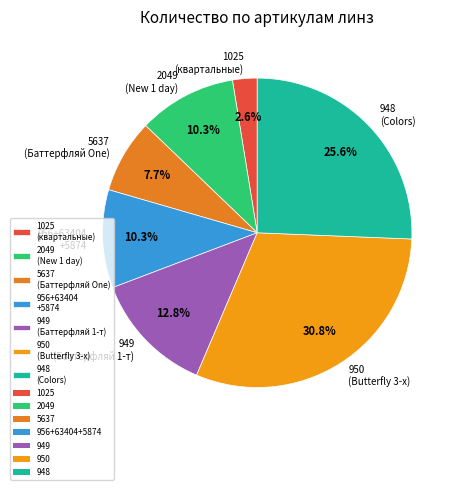

Is there a majority slice in this chart?

No